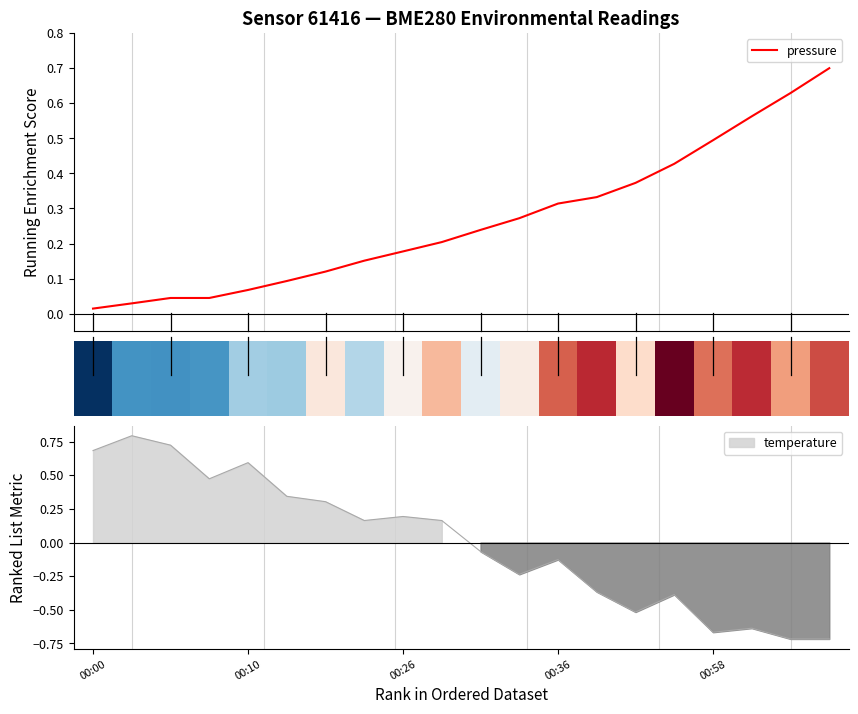

The chart shows a value of 0.3 at 9. True or false?

False